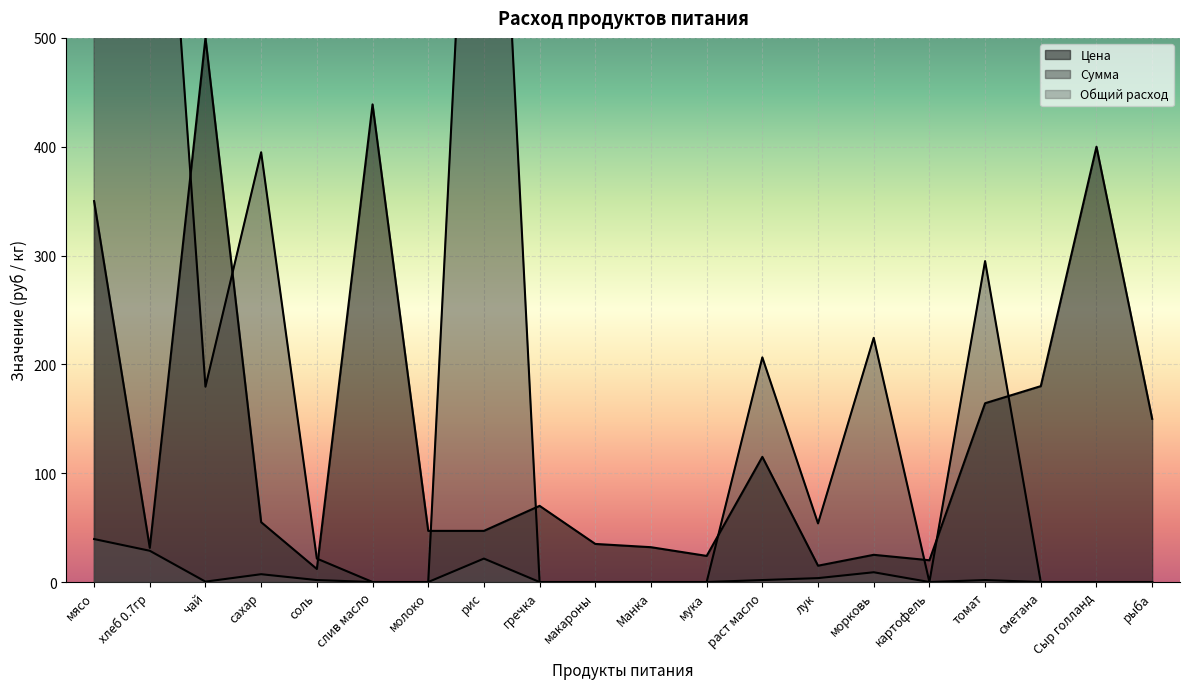

Which category has the highest value in the Цена series?

чай